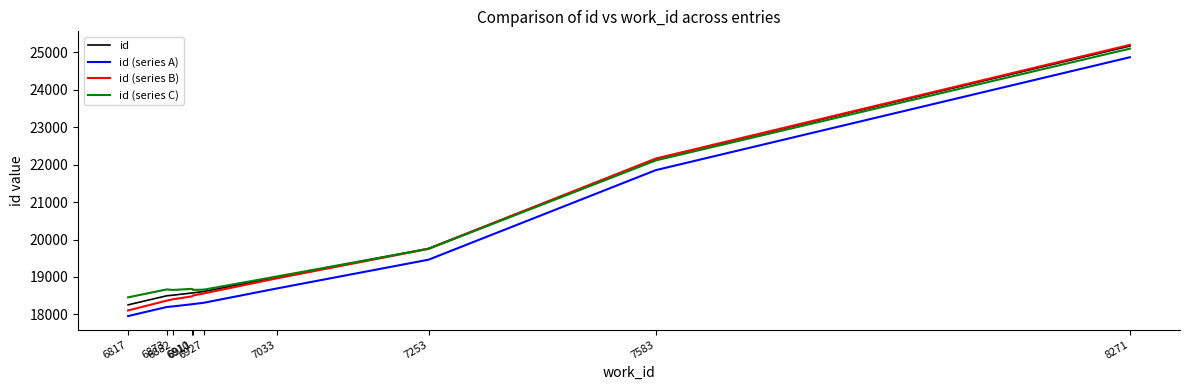

Which series has the largest range (max minus min)?

id (series B)